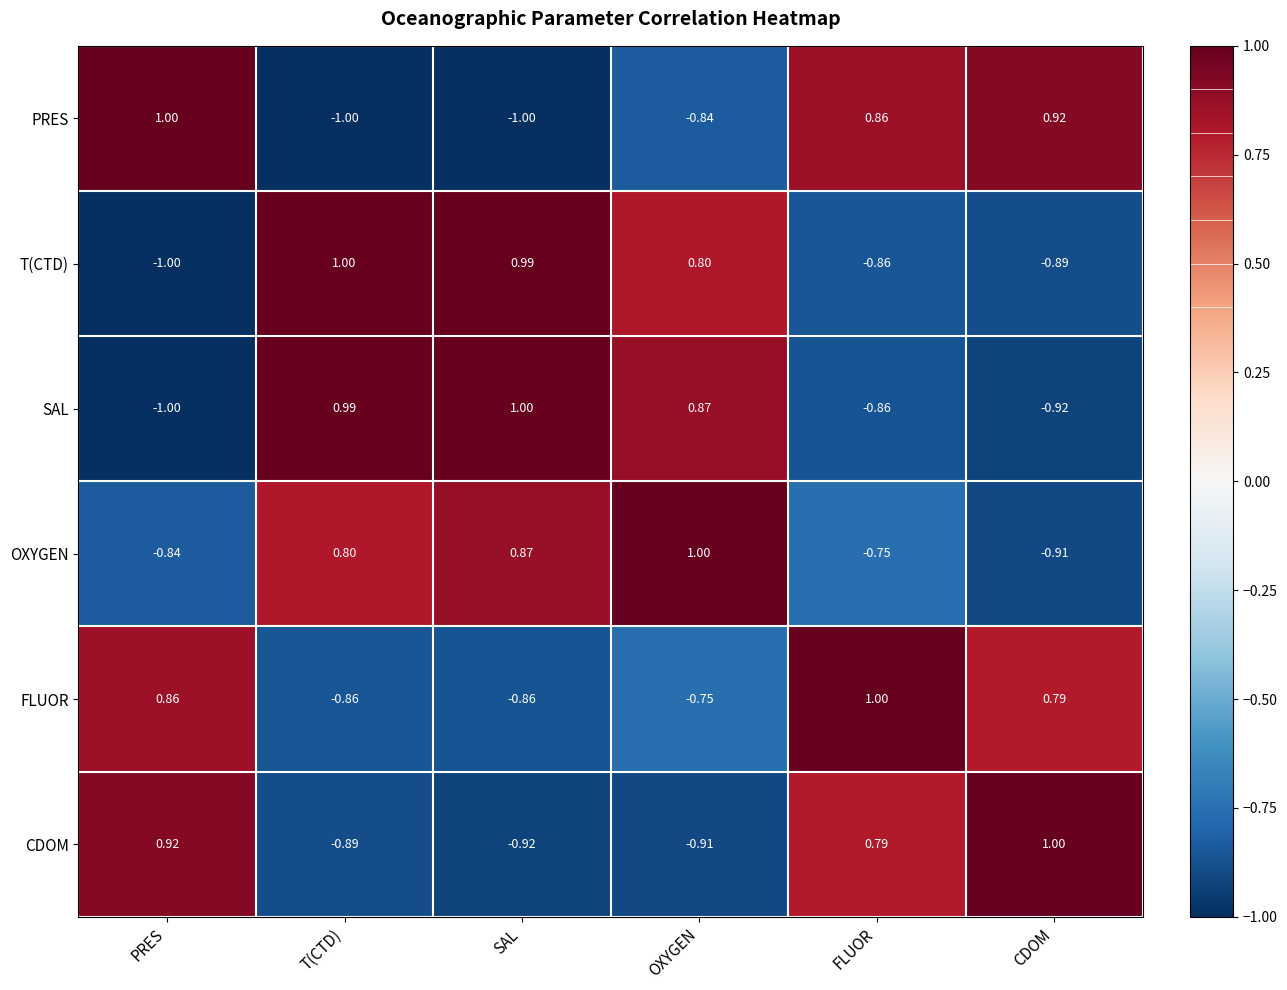

How many distinct data groups are displayed?

6